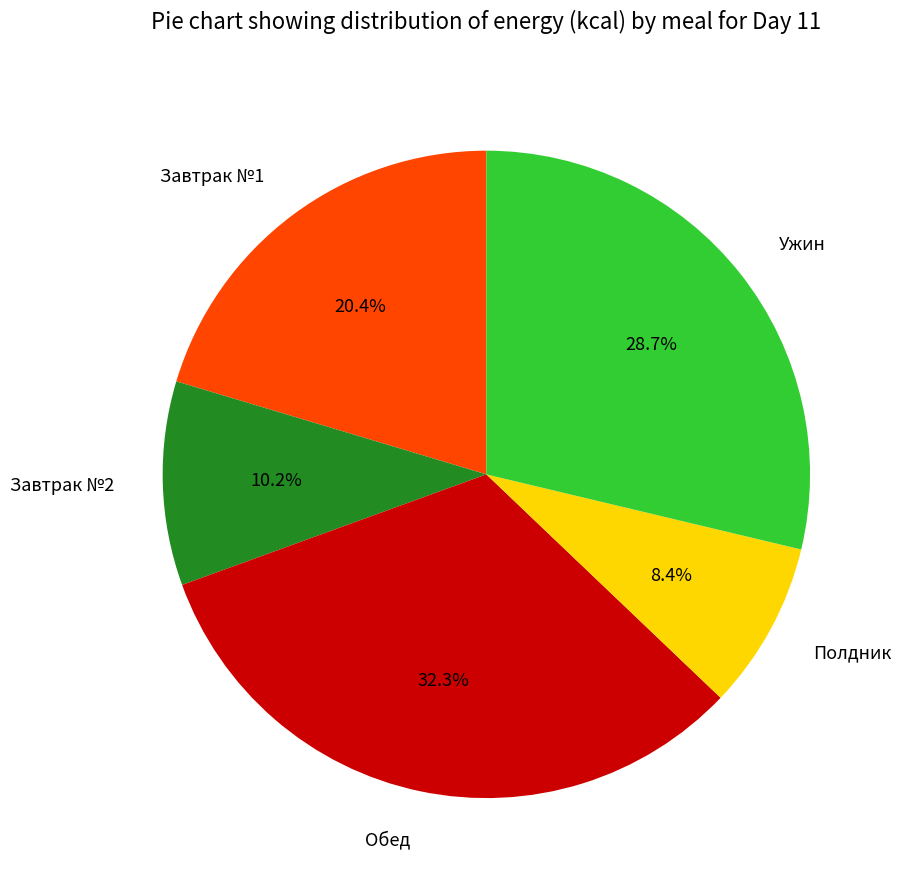

Which slice is the largest?

Обед